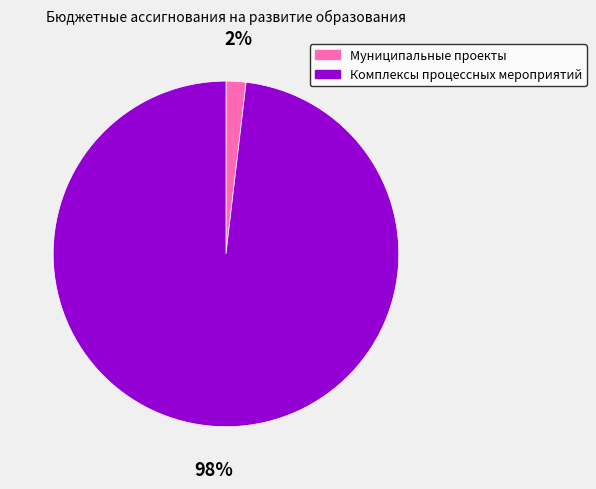

The Муниципальные проекты slice represents 2% of the pie. True or false?

True